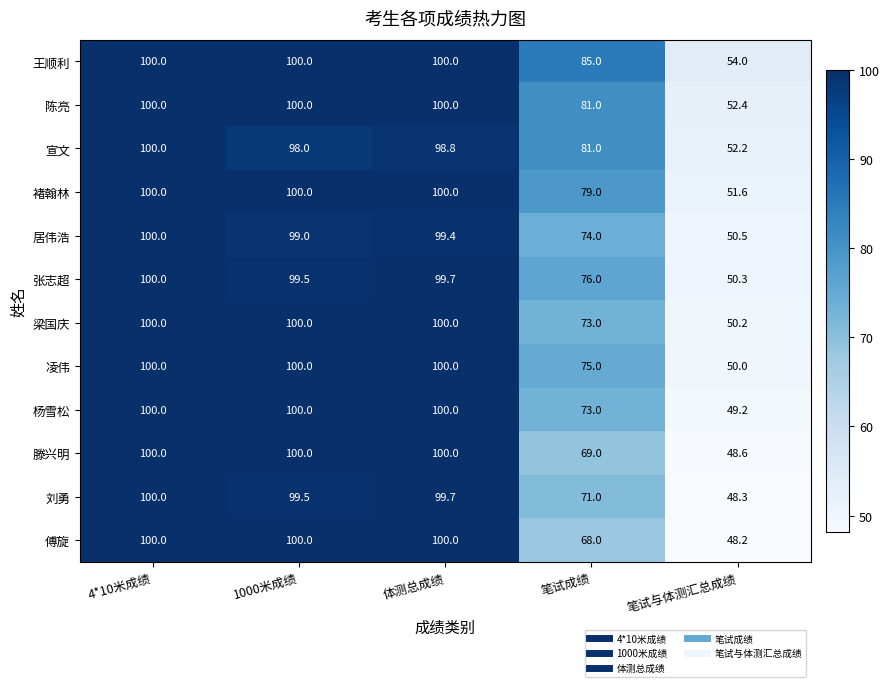

How many distinct data groups are displayed?

12